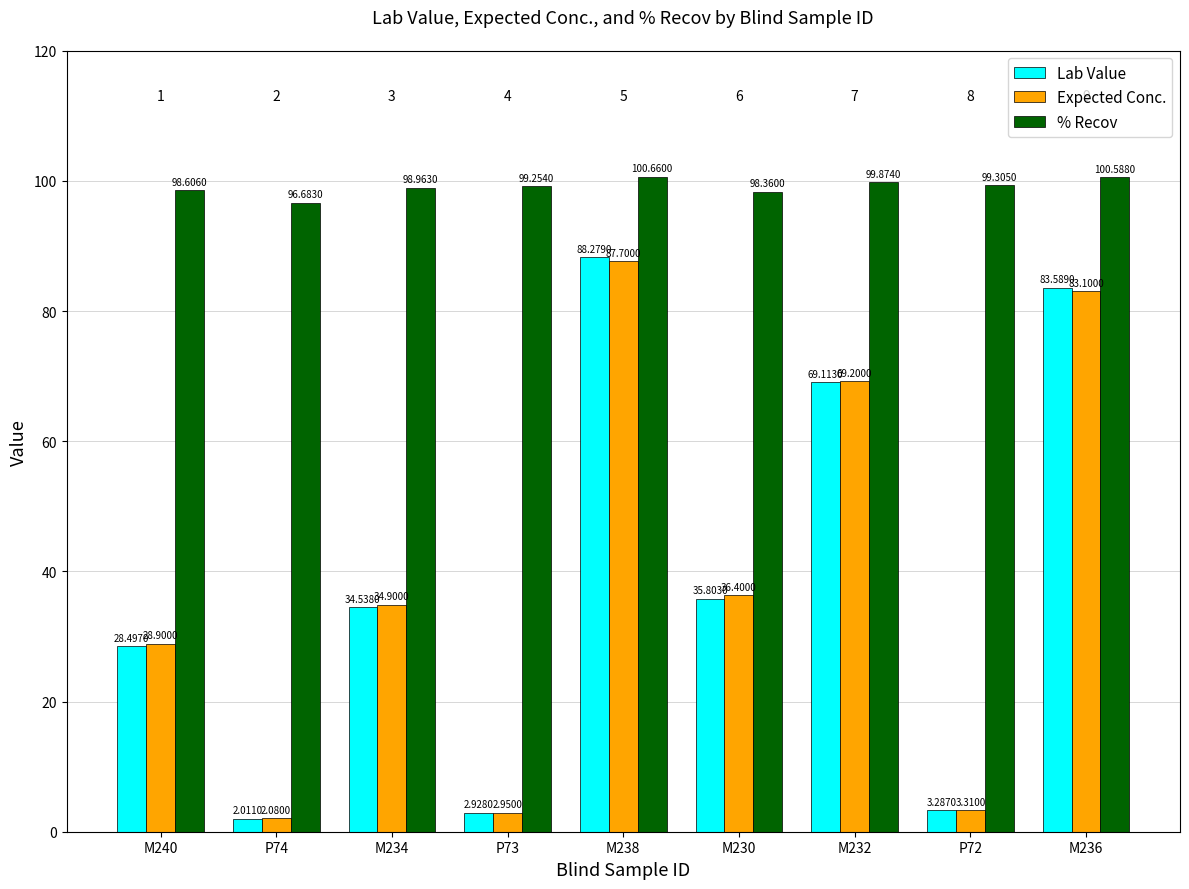

What is the difference between the maximum and minimum values in the Expected Conc. series?

85.6